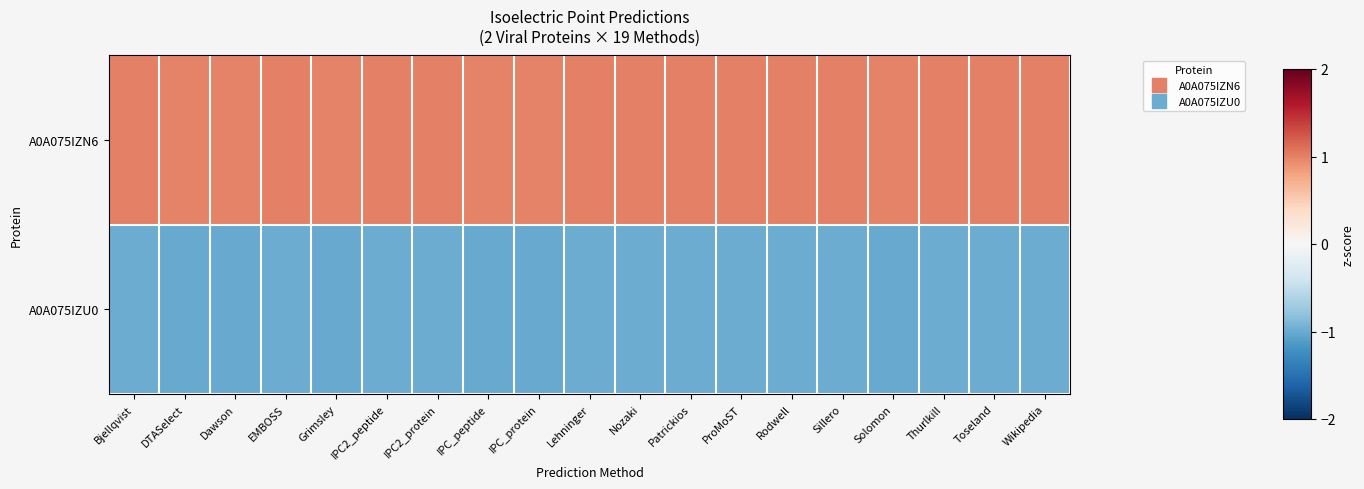

Which label corresponds to the largest value in the chart?

Sillero